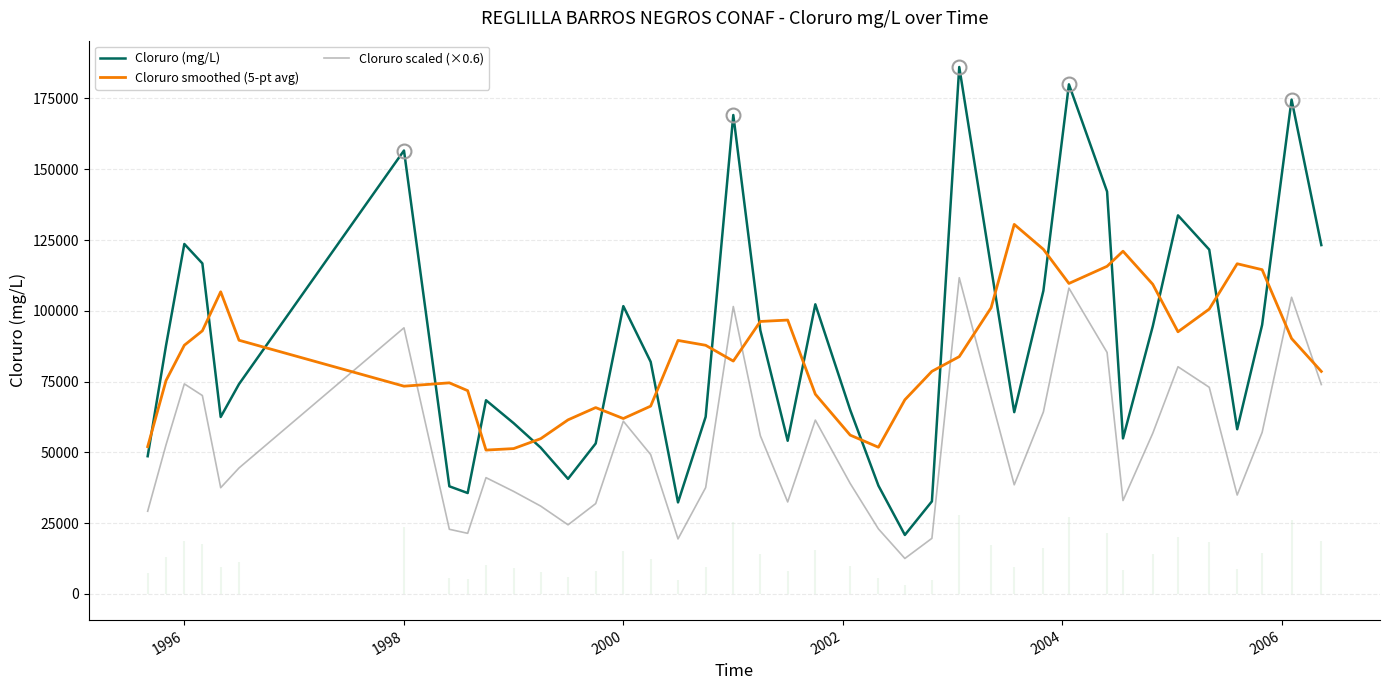

After their last crossing, which series has the higher values: Cloruro smoothed (5-pt avg) or Cloruro (mg/L)?

Cloruro (mg/L)